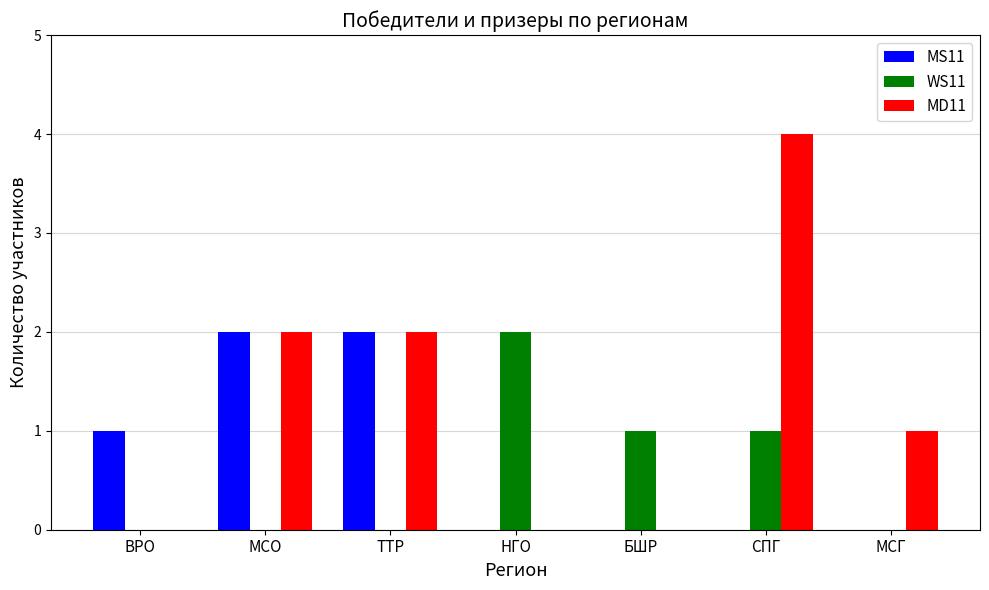

What is the sum of all WS11 values?

4